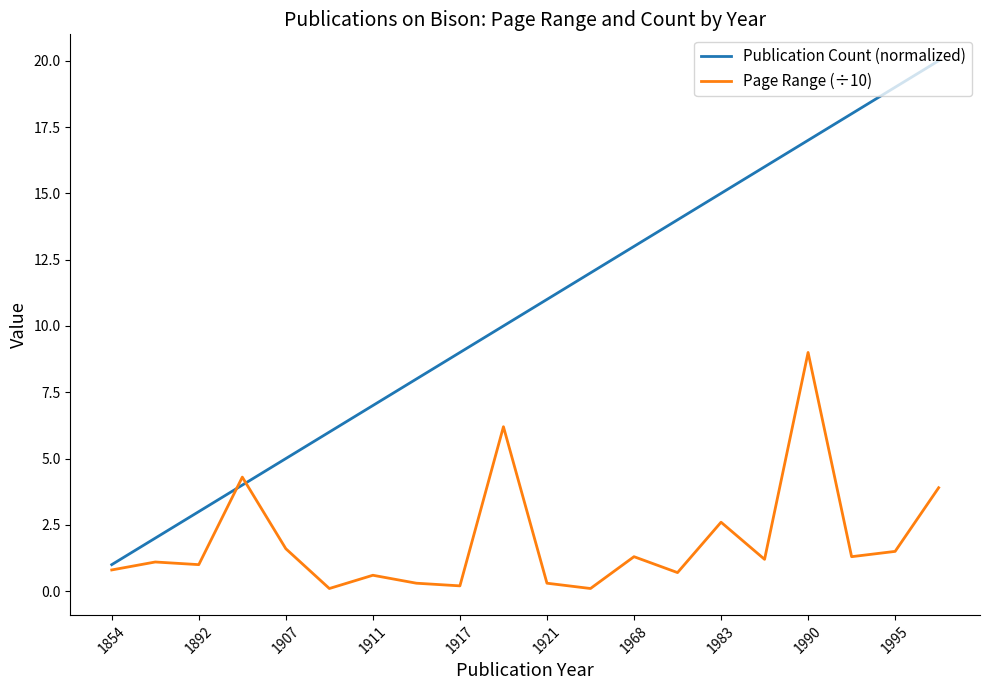

Rank the series by their maximum value, from highest to lowest.

Publication Count (normalized), Page Range (÷10)